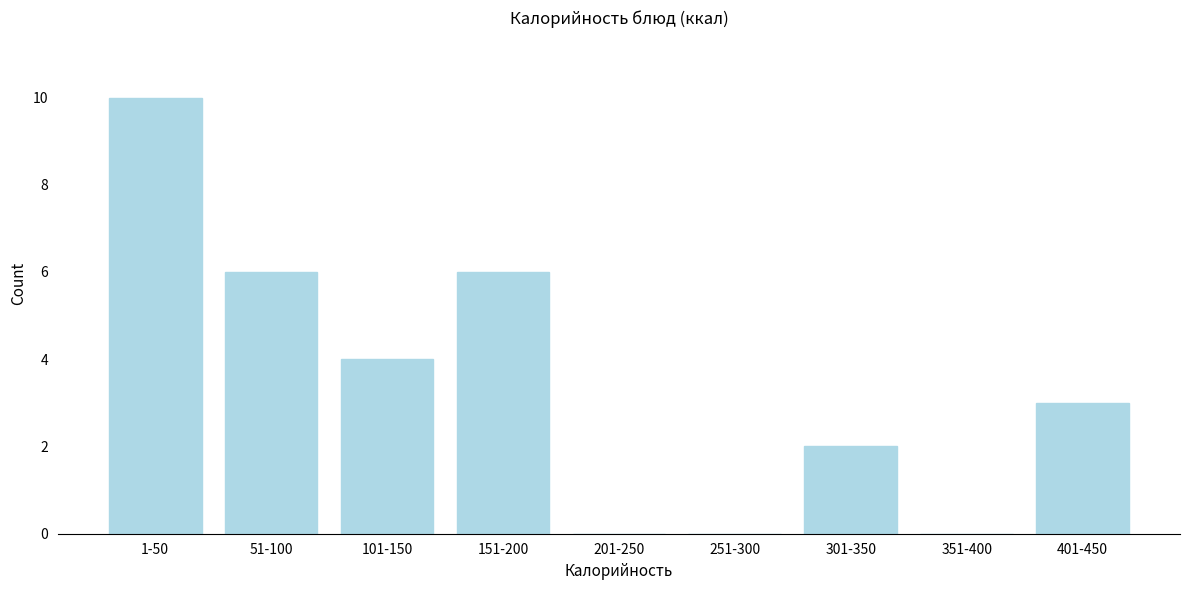

Reading left to right, extract all data points from this chart.

1-50=10	51-100=6	101-150=4	151-200=6	201-250=0	251-300=0	301-350=2	351-400=0	401-450=3